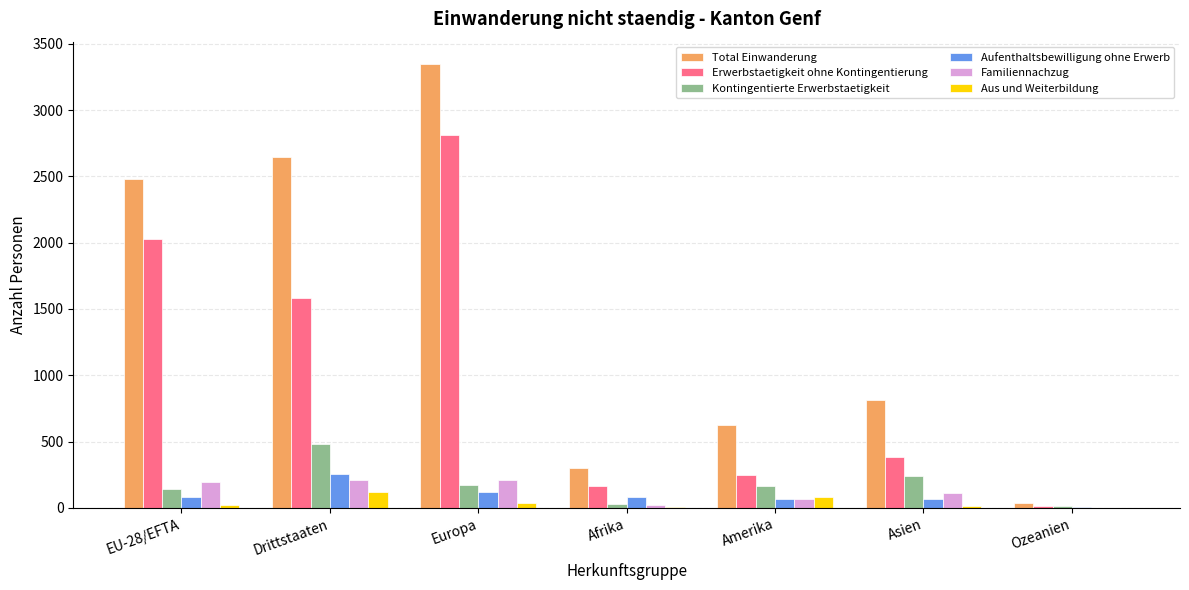

Which series has the largest total across all categories?

Total Einwanderung